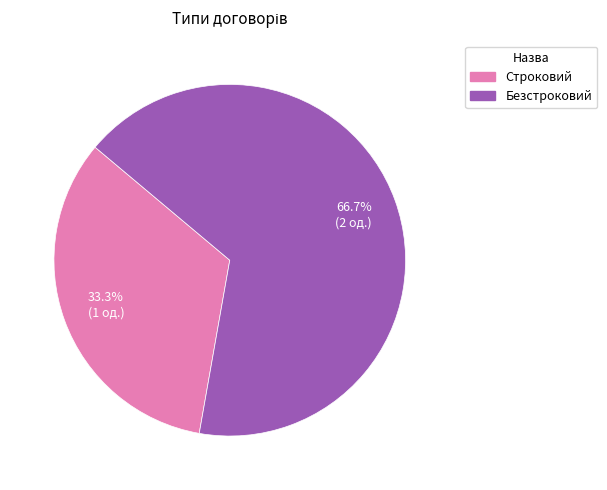

To the nearest percent, what is the average slice percentage?

50%